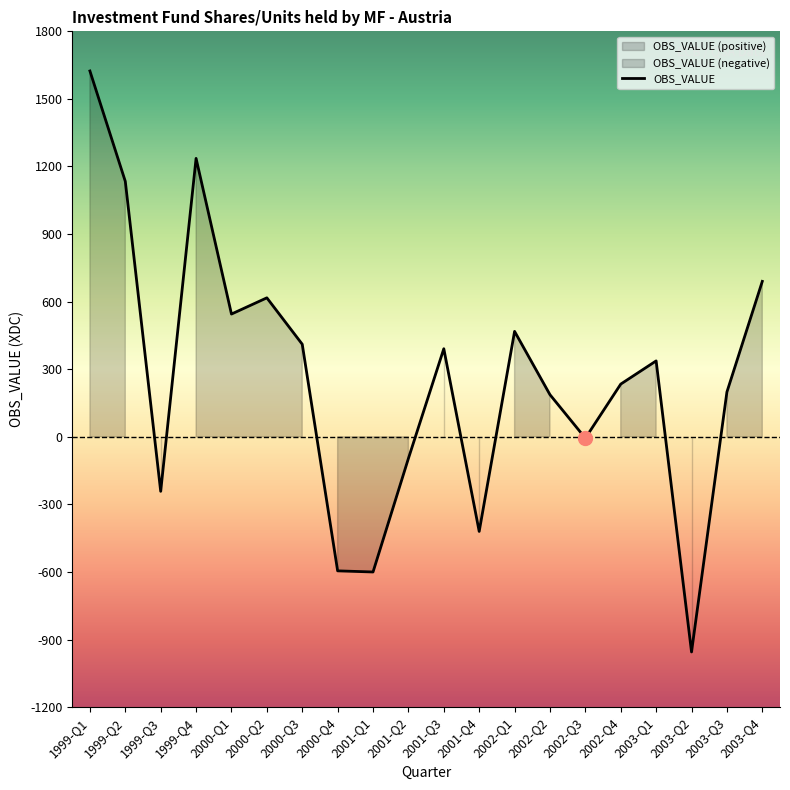

Reading right to left, list all the values displayed in this chart.

690	199	-955	337	234	-6	187	468	-420	391	-96	-600	-595	411	617	545	1236	-242	1134	1624